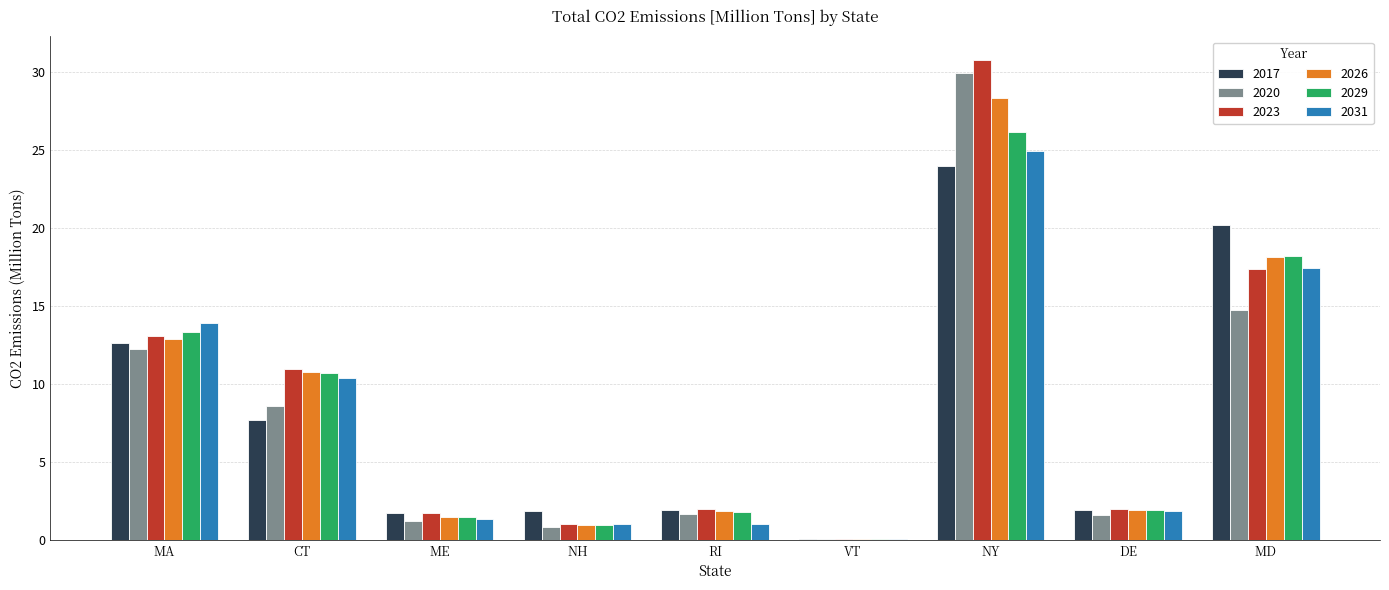

Which category has the highest value in the 2023 series?

NY